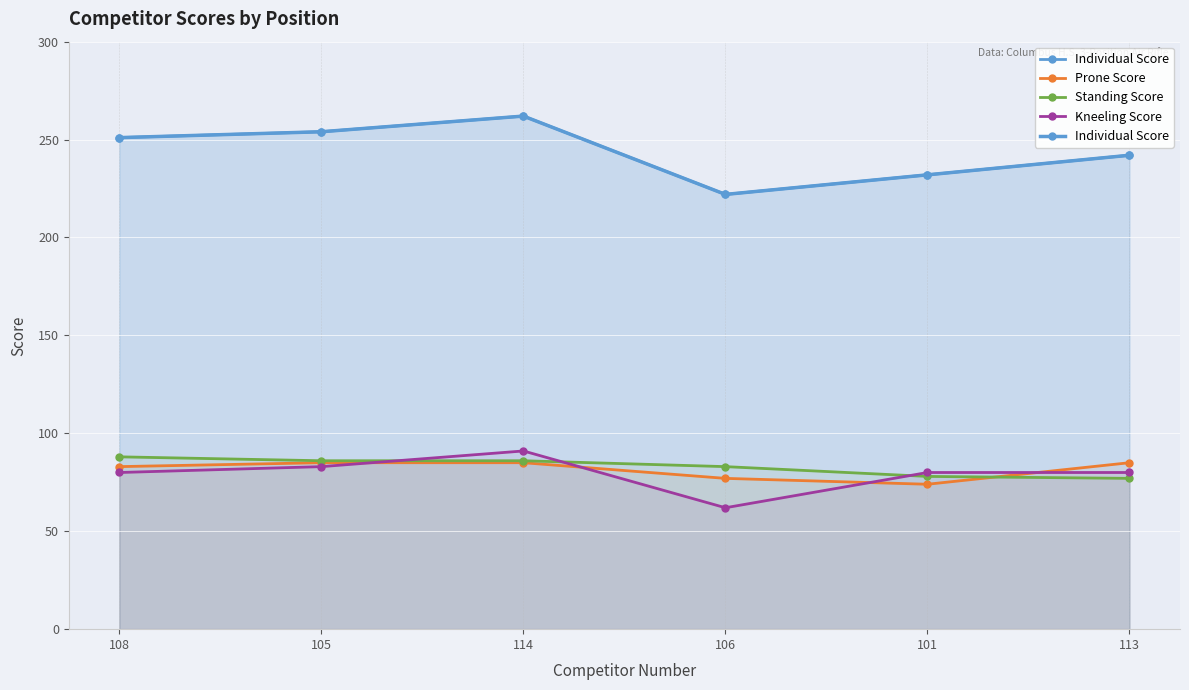

At how many categories does at least one series exceed 239?

4